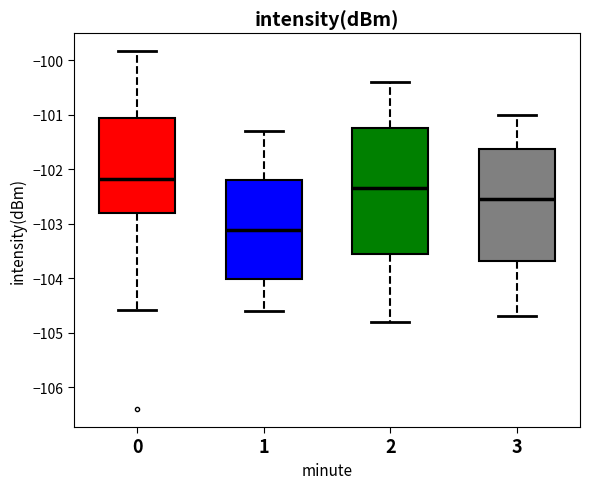

Reading left to right, transcribe this box plot: for each box, give where its median line is, the range the box spans, and where its two whiskers end, as read against the y-axis. The values are not printed on the chart, so give them approximately, as read against the axis.

0: median -102.2, box -102.8 to -101.1, whiskers -104.6 to -99.8
1: median -103.1, box -104.0 to -102.2, whiskers -104.6 to -101.3
2: median -102.3, box -103.5 to -101.2, whiskers -104.8 to -100.4
3: median -102.5, box -103.7 to -101.6, whiskers -104.7 to -101.0